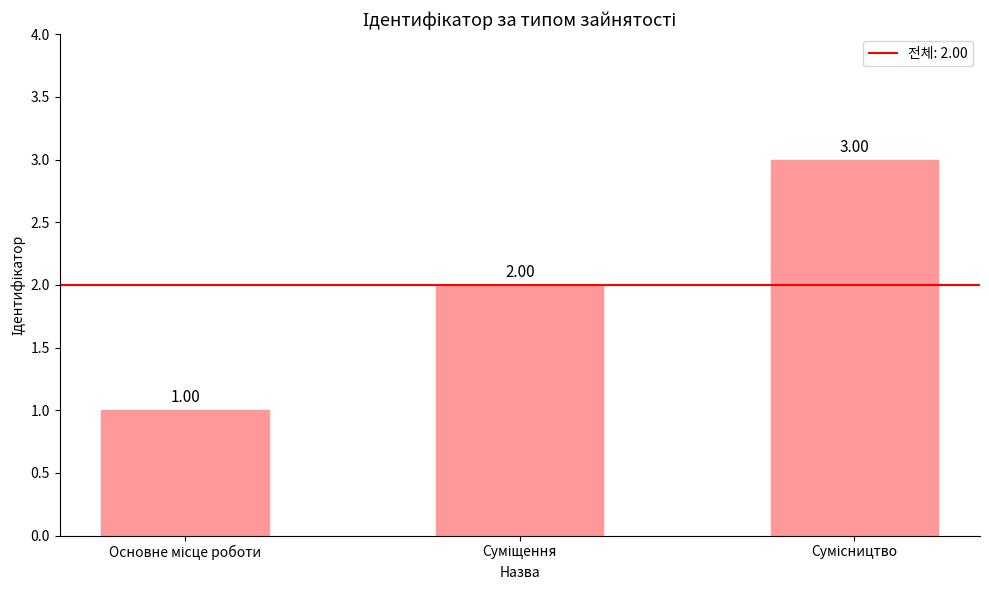

The chart shows a value of 0 at Основне місце роботи. True or false?

False